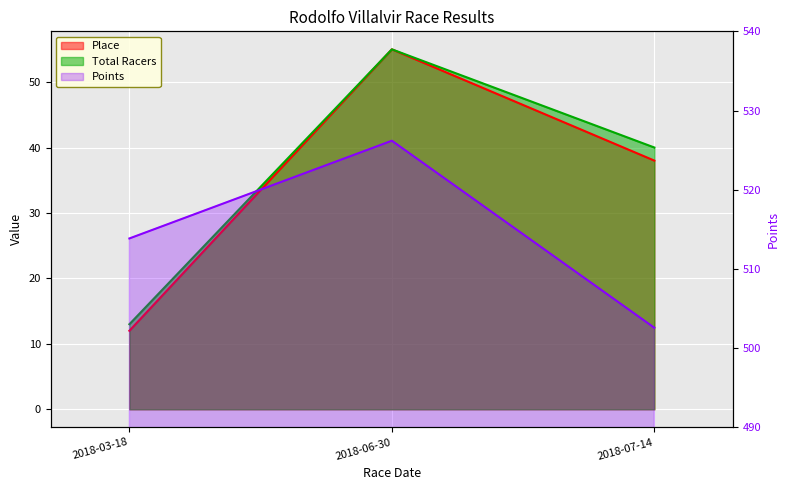

The value of Place at 2018-06-30 is 34.6. True or false?

False